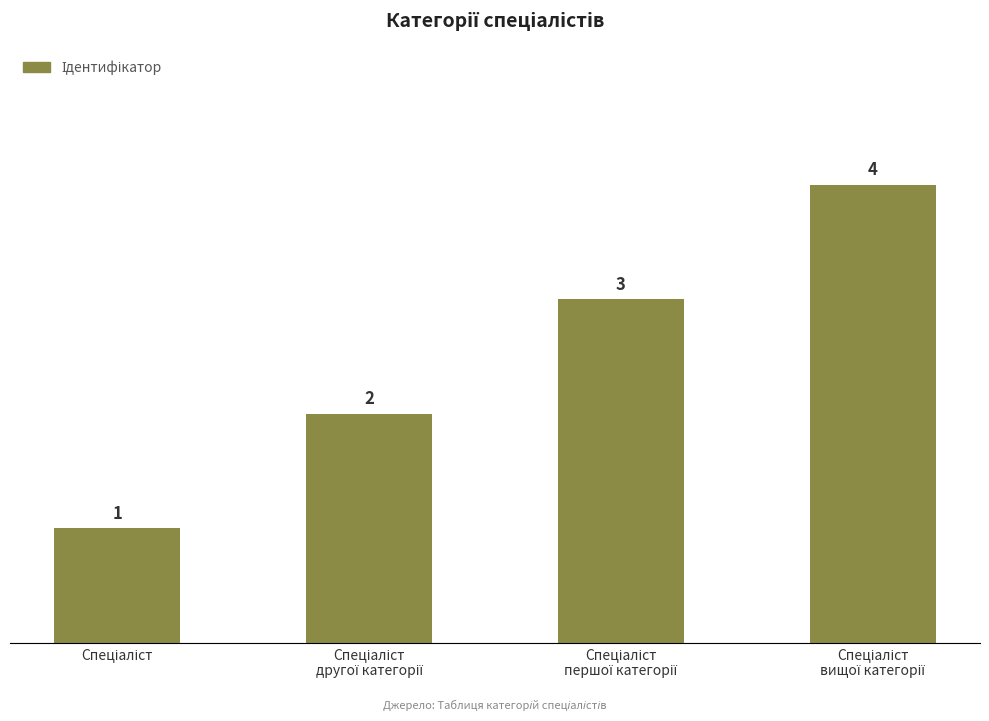

What is the greatest value displayed?

4